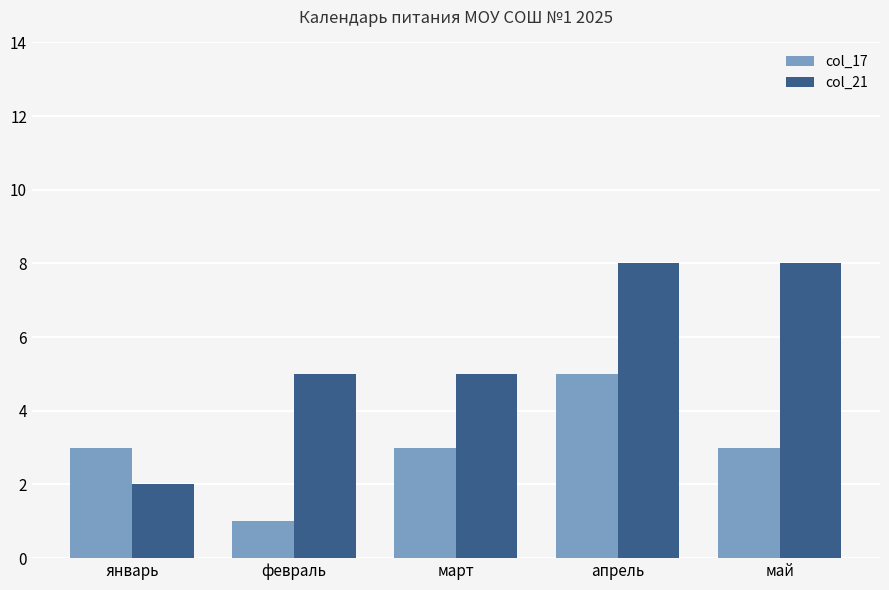

What is the highest value of the col_17 series?

5